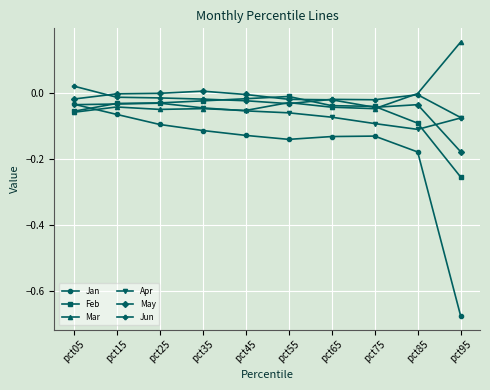

True or false: Jan has more than 2 interior local peaks.

False